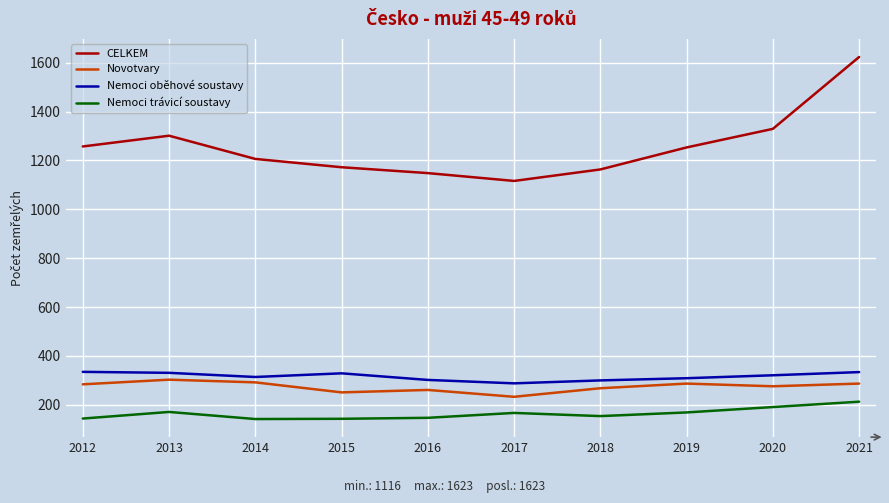

What is the maximum value shown in the chart?

1623